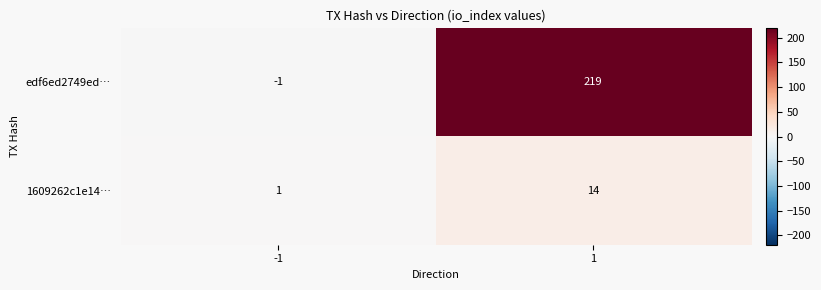

Count the number of categories in the chart.

2